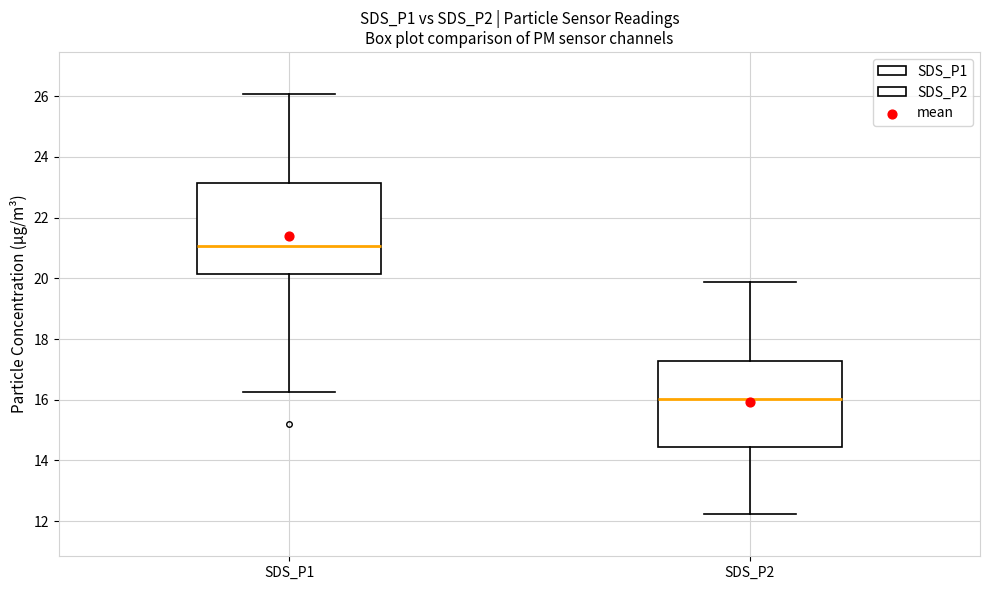

Reading left to right, transcribe this box plot: for each box, give where its median line is, the range the box spans, and where its two whiskers end, as read against the y-axis. The values are not printed on the chart, so give them approximately, as read against the axis.

SDS_P1: median 21.0, box 20.2 to 23.2, whiskers 16.2 to 26.0
SDS_P2: median 16.0, box 14.4 to 17.2, whiskers 12.2 to 19.8